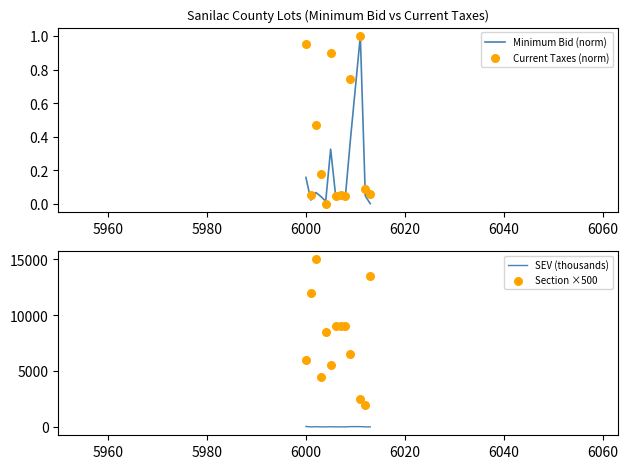

Which series has the largest Y range (max minus min)?

Section ×500